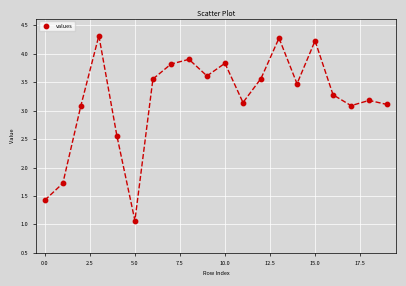

What is the range of Y values (max minus min)?

3.3